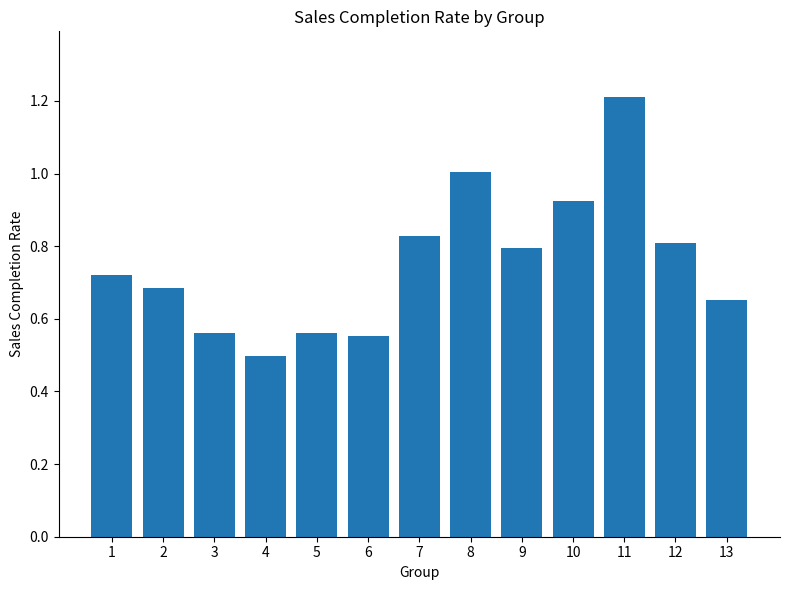

What is the value of the 8th bar from the left?

1.0